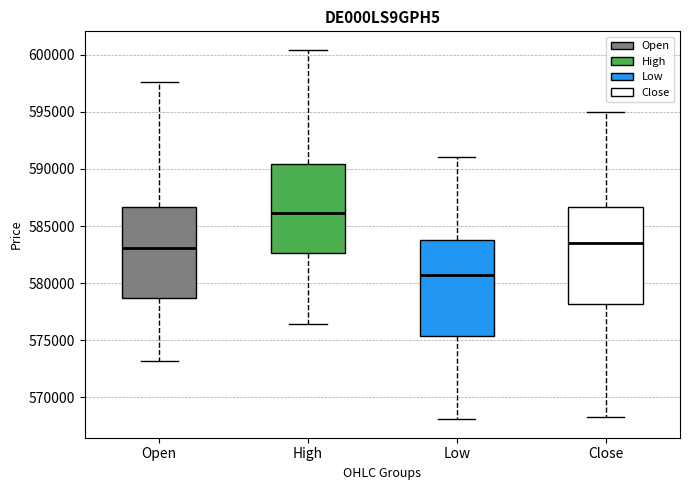

Which box's median line is the highest?

High